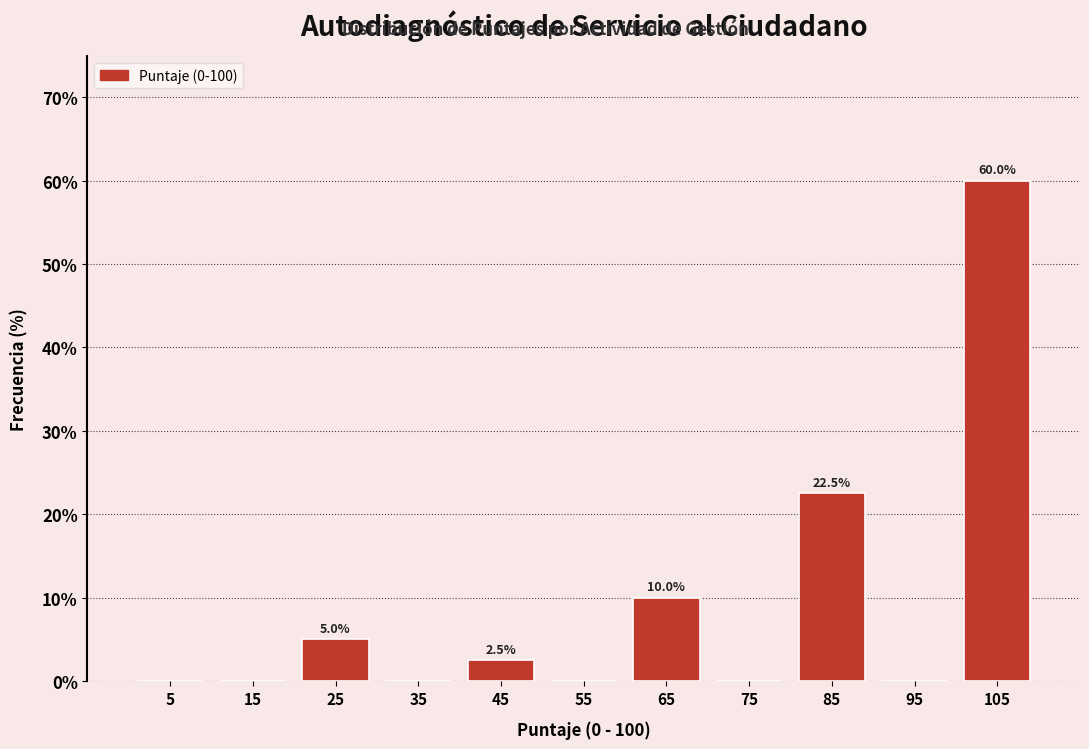

Over which range of the x-axis is the bar tallest?

100 to 110